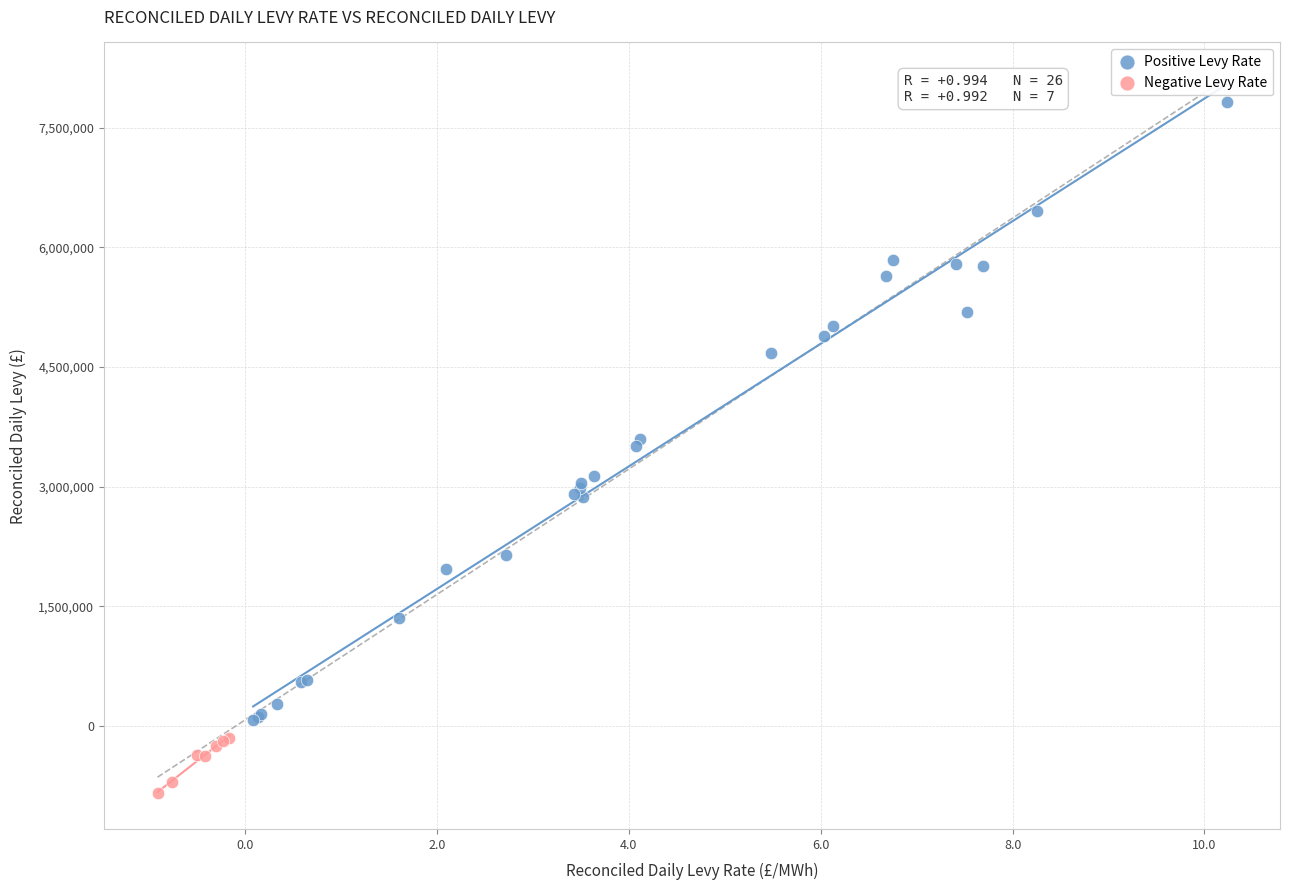

Which series has the widest spread of Y values?

Positive Levy Rate